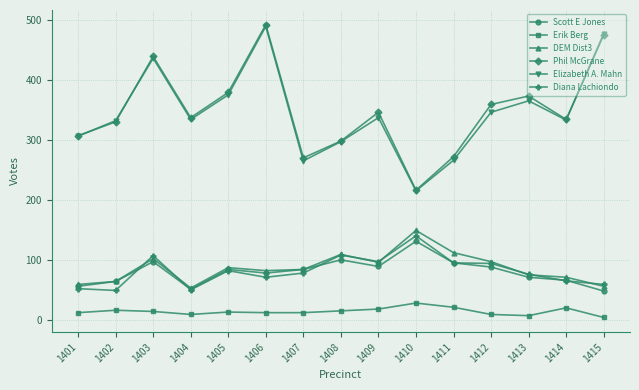

Where is Elizabeth A. Mahn nearest to the value 353?

1412